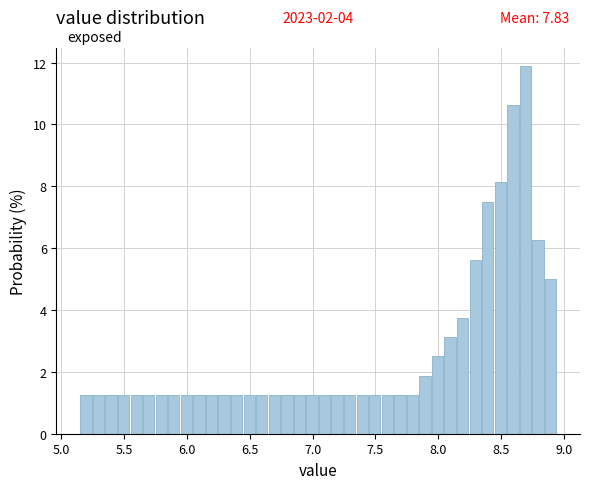

Around what value on the x-axis is the tallest bar? Give the approximate position of its centre, as read against the axis.

8.70